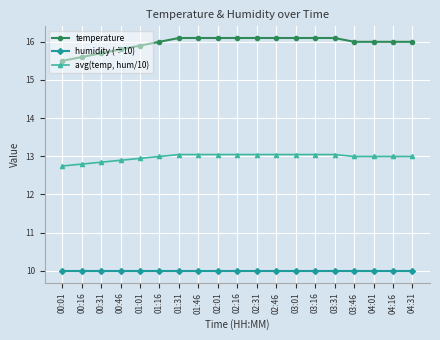

Which series has the largest range (max minus min)?

temperature